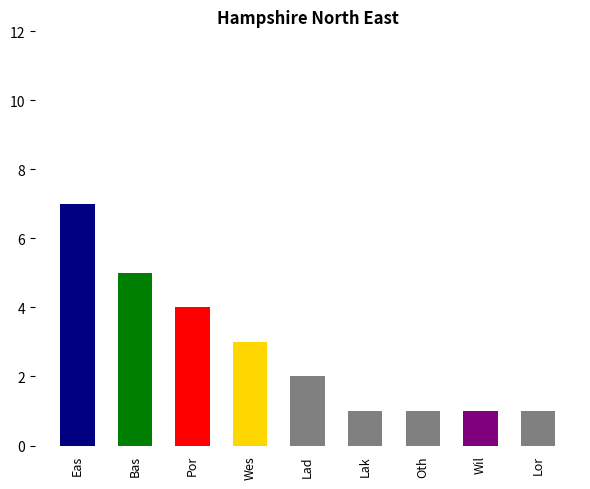

At which label does the data first exceed 2?

Eas